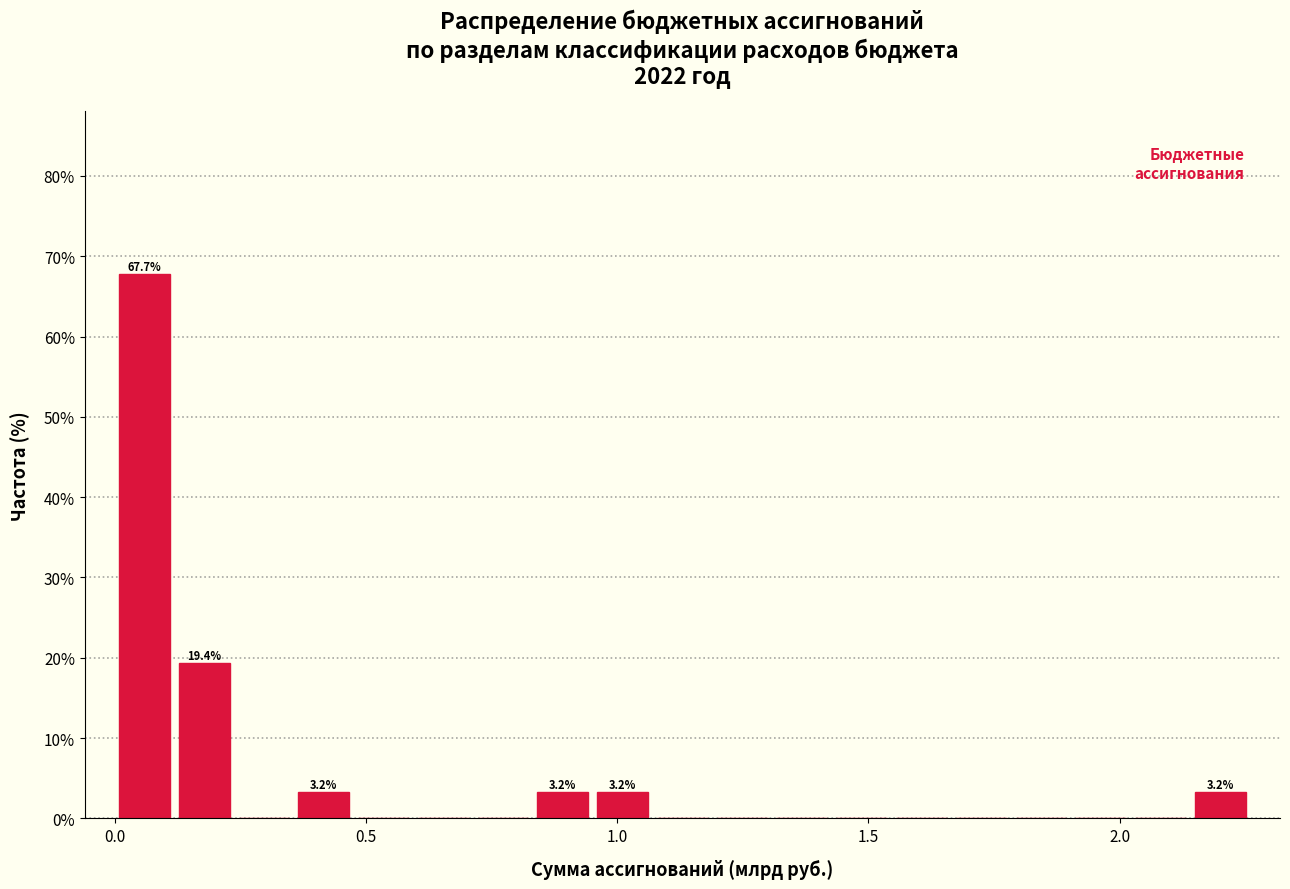

Read against the x-axis, roughly where is the centre of the tallest bar?

0.05